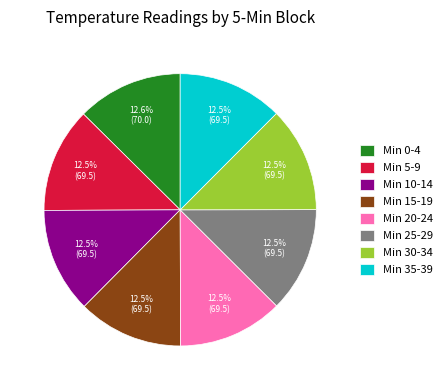

Is there any slice that represents more than half of the pie?

No